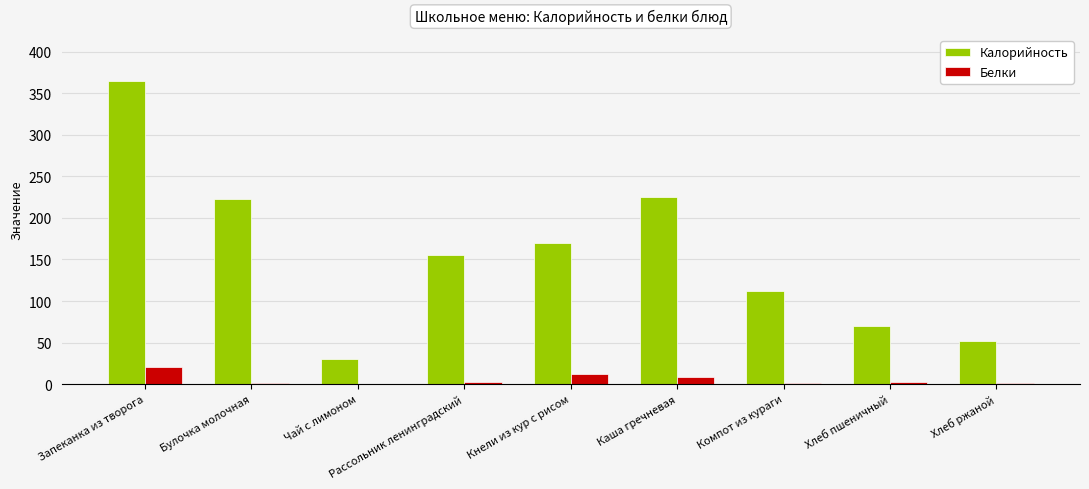

The Калорийность series shows 225.7 at Каша гречневая. True or false?

True